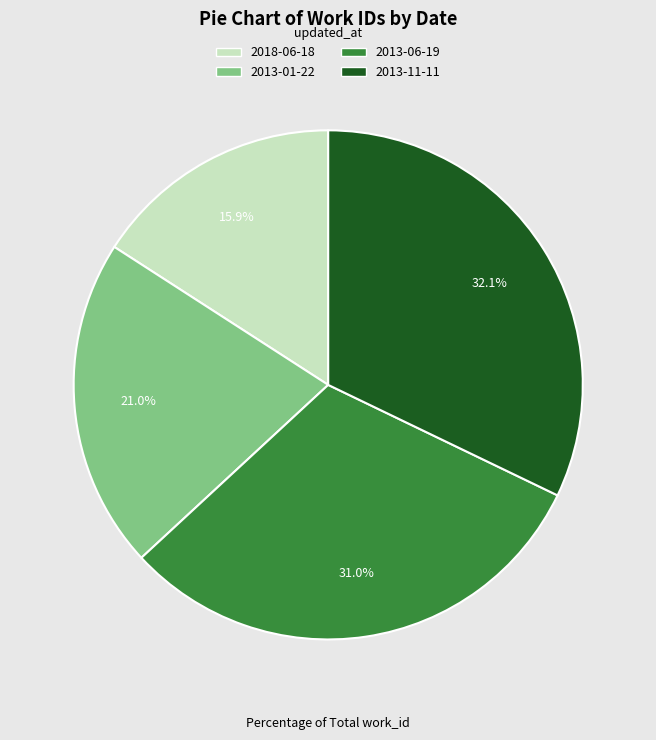

To the nearest percent, what is the average slice percentage?

25%